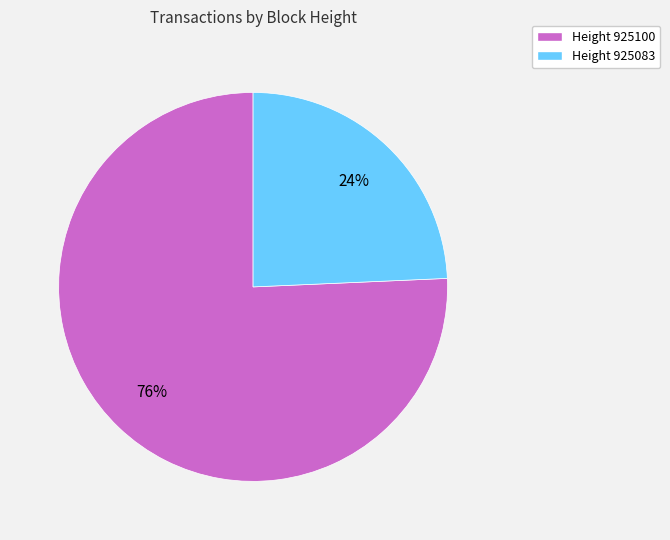

Does any single category account for the majority?

Yes